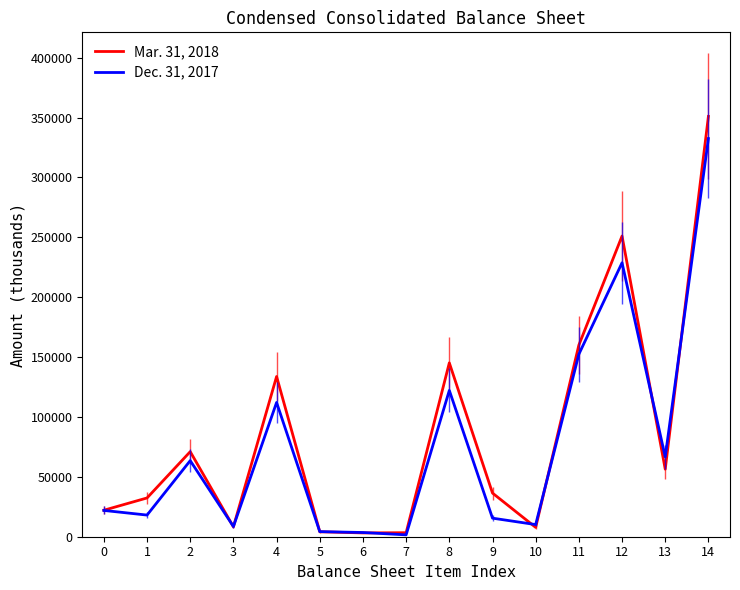

After their last crossing, which series has the higher values: Mar. 31, 2018 or Dec. 31, 2017?

Mar. 31, 2018